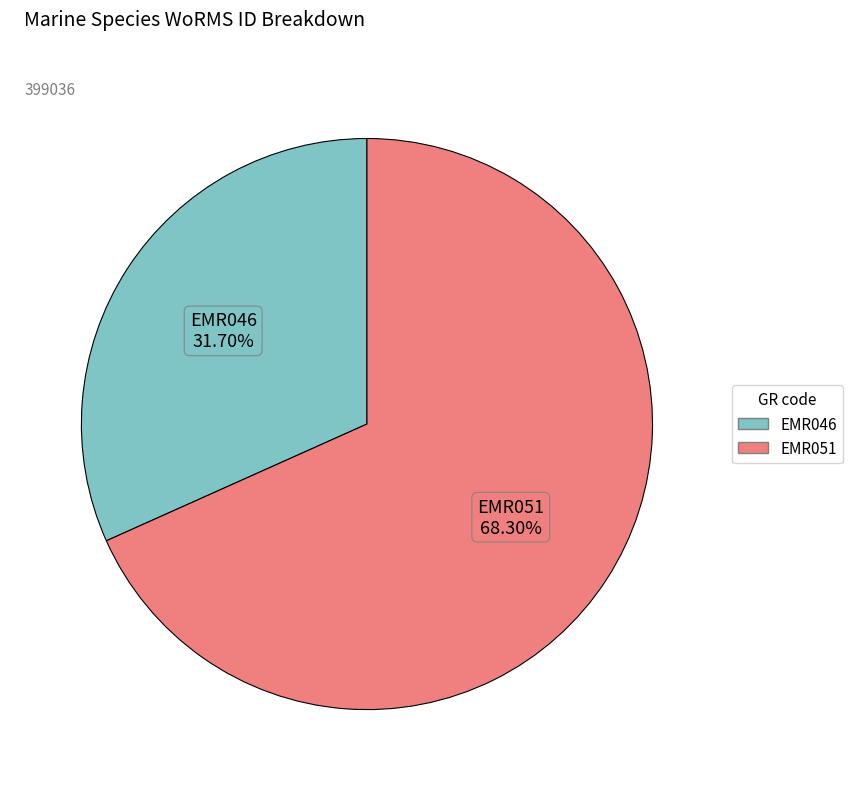

True or false: EMR051 accounts for 78% of the total.

False